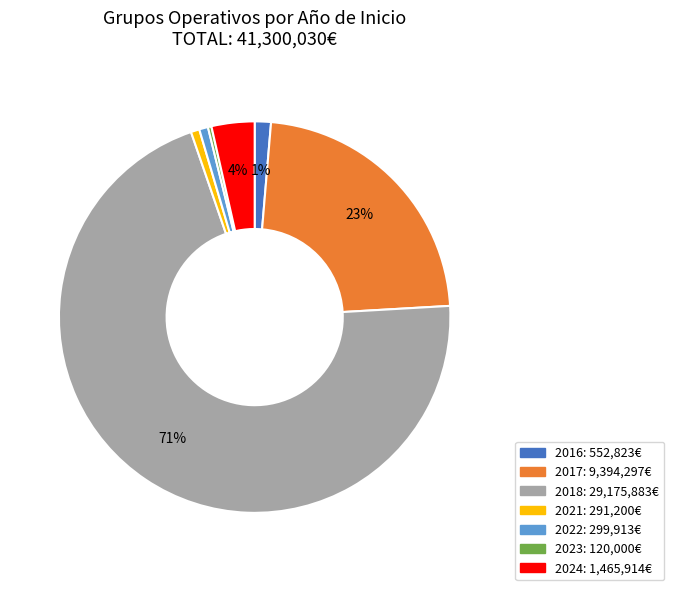

Is 2017 the majority of the pie?

No